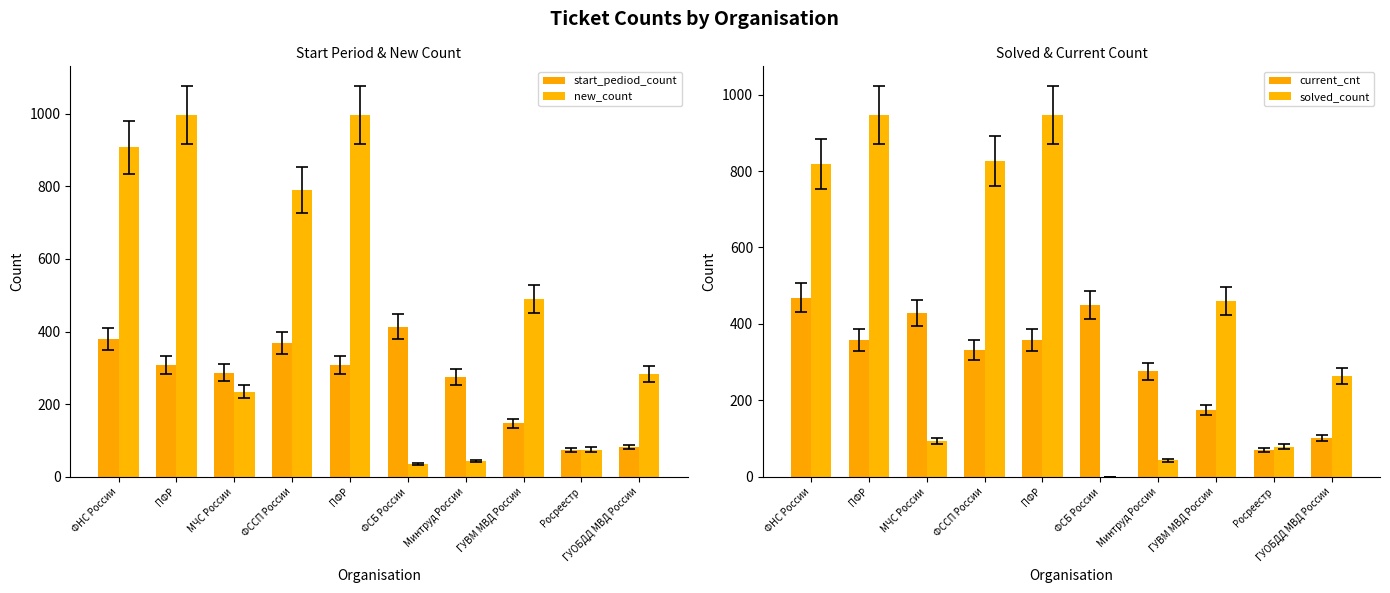

How many data points in start_pediod_count are less than 308?

5